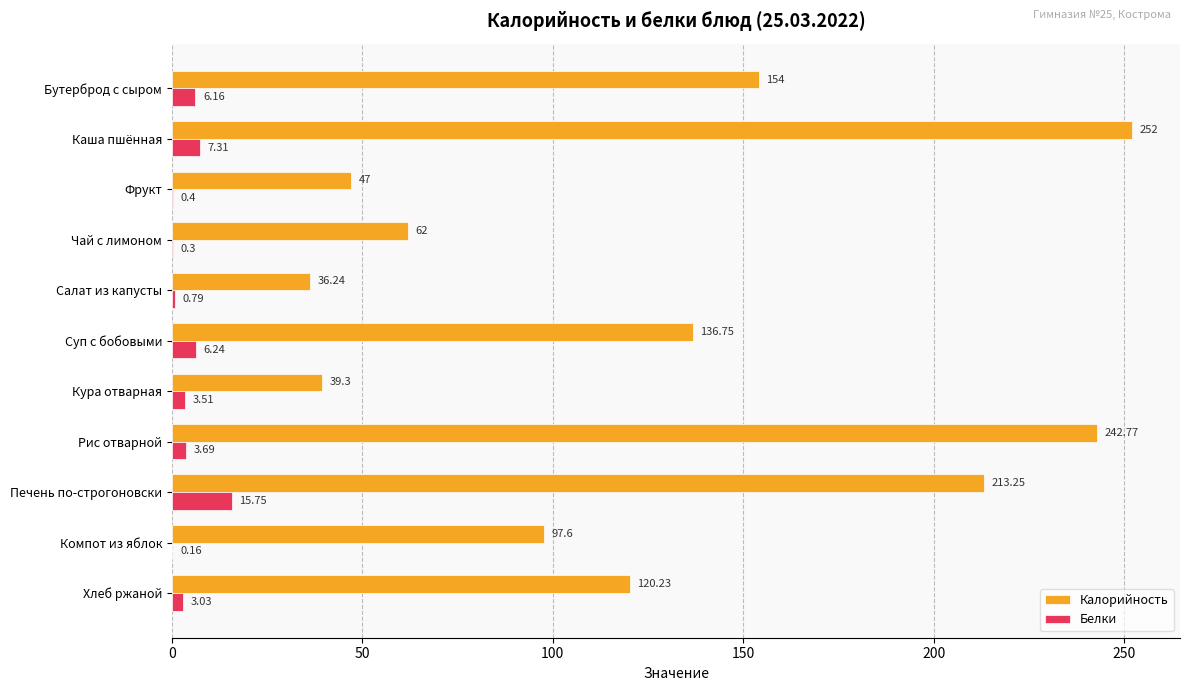

Count the number of categories in the chart.

11